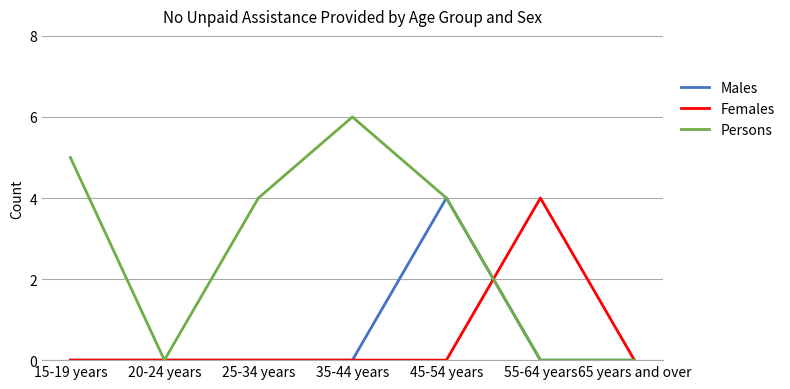

What is the greatest value displayed?

6